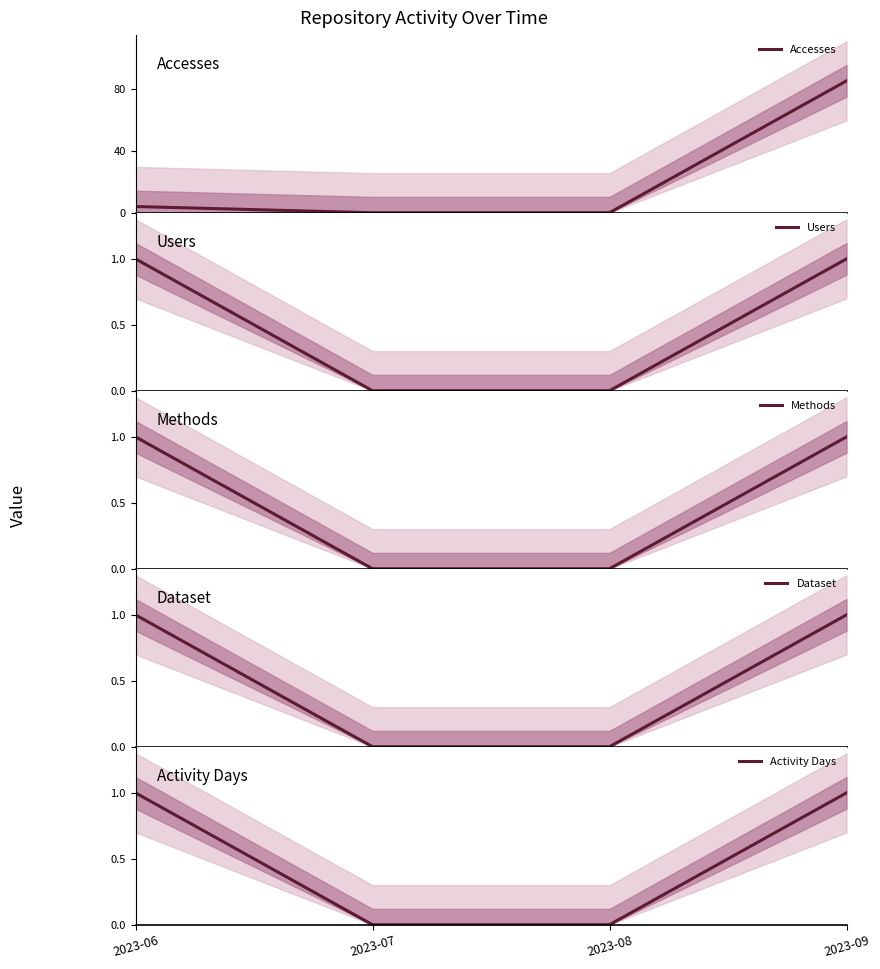

Reading left to right, extract all data points from this chart.

Accesses: 2023-06=4	2023-07=0	2023-08=0	2023-09=85
Users: 2023-06=1	2023-07=0	2023-08=0	2023-09=1
Methods: 2023-06=1	2023-07=0	2023-08=0	2023-09=1
Dataset: 2023-06=1	2023-07=0	2023-08=0	2023-09=1
Activity Days: 2023-06=1	2023-07=0	2023-08=0	2023-09=1